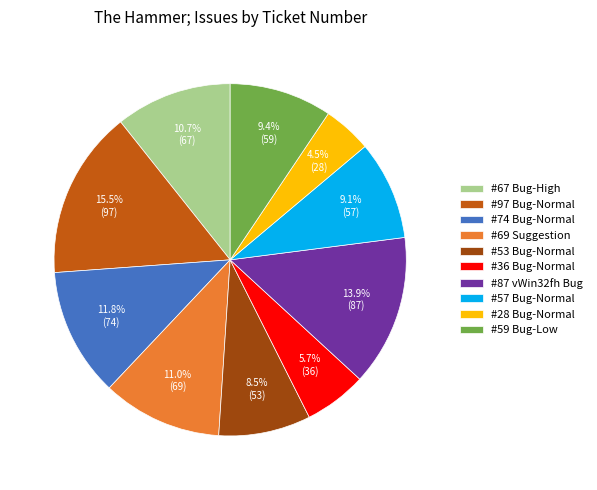

What percentage do #57 Bug-Normal and #59 Bug-Low together represent?

18.5%